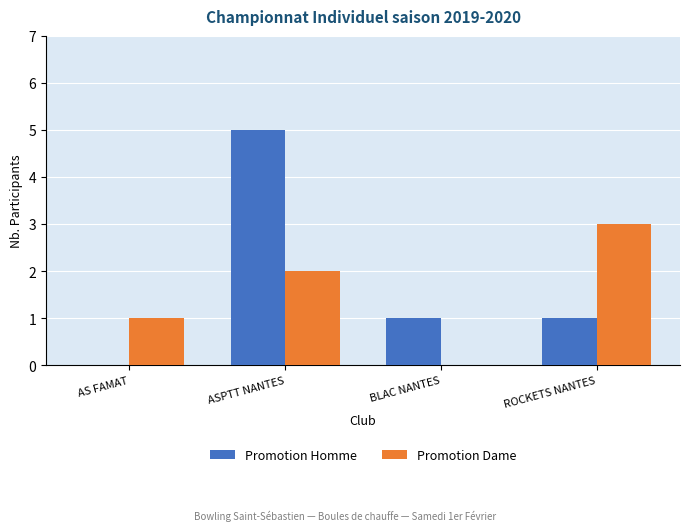

How many values in Promotion Homme are above zero?

3